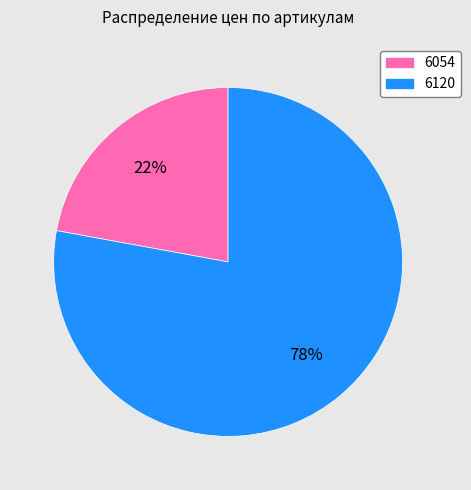

Do 6120 and 6054 together represent more than half of the pie?

Yes